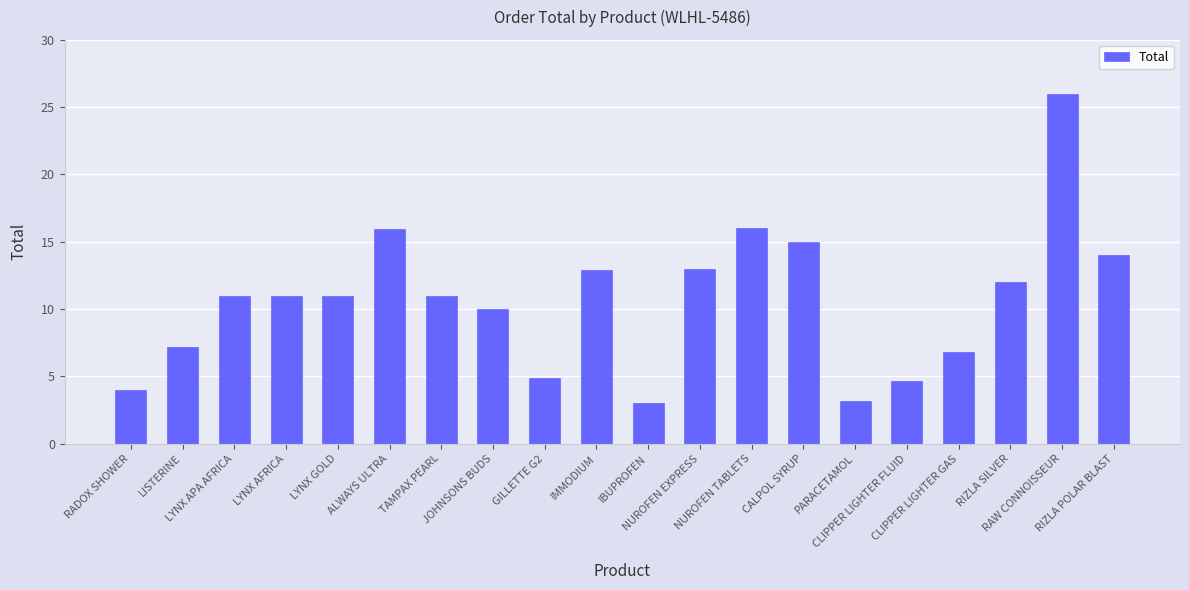

What is the change in value from LYNX GOLD to JOHNSONS BUDS?

-1.0